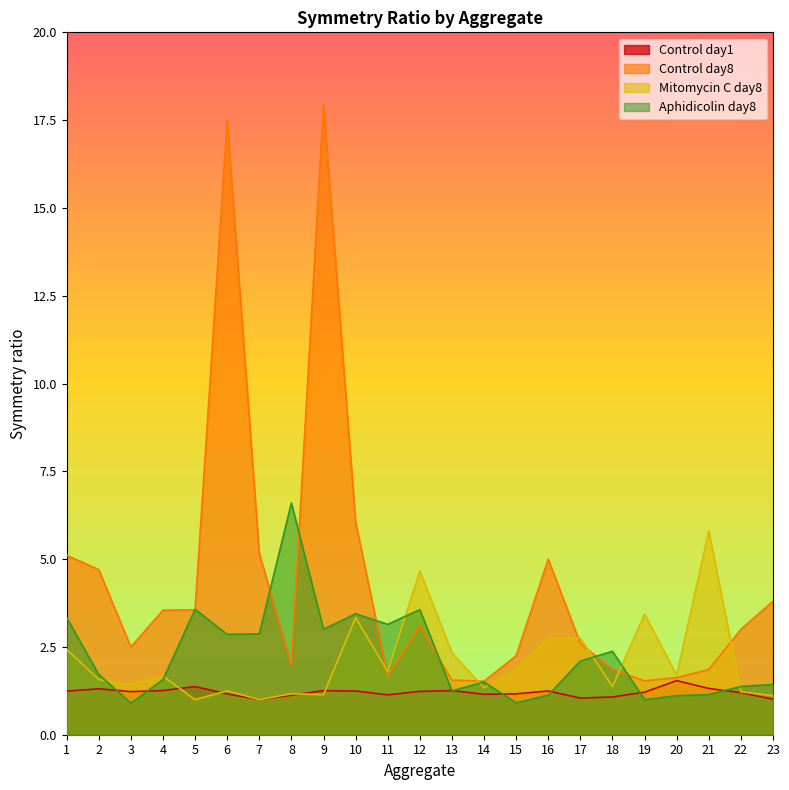

What is the difference between the Control day1 values at 6 and 1?

0.1